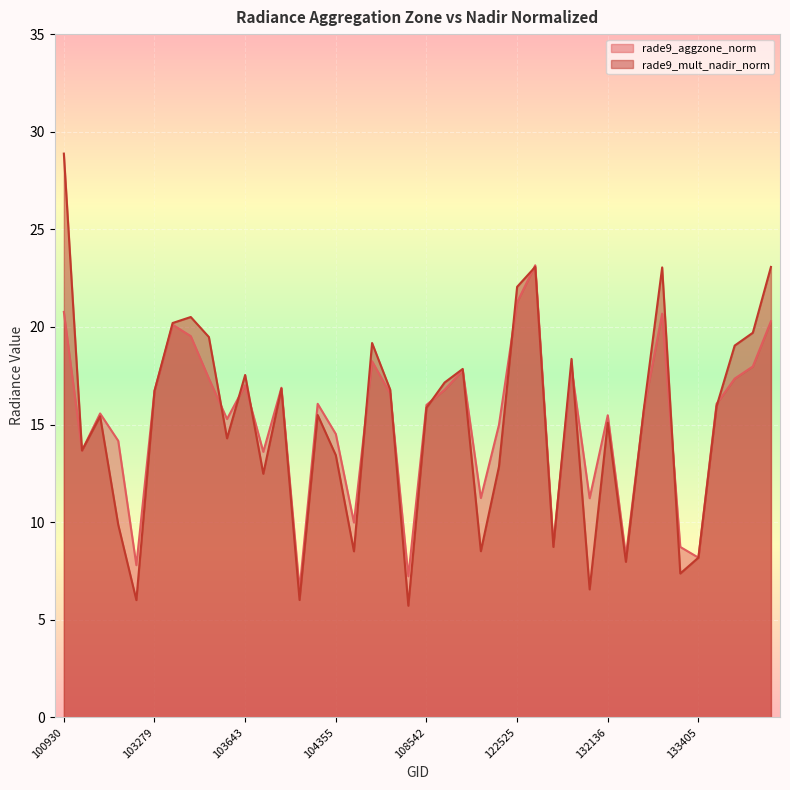

Reading left to right, transcribe all the data shown in this chart.

rade9_aggzone_norm: 100930=20.8	102671=13.7	102792=15.6	102919=14.2	103160=7.8	103279=16.7	103396=20.1	103515=19.5	103524=17.4	103634=15.3	103643=17.0	103760=13.6	103997=16.9	104112=6.6	104346=16.1	104355=14.5	104472=10.0	107659=18.2	107832=16.6	108369=7.2	108542=16.0	108715=16.8	121653=17.8	121819=11.2	121989=15.0	122525=21.3	123251=23.2	123428=8.9	123600=17.9	123775=11.2	132136=15.5	132309=8.3	132488=15.8	133040=20.7	133223=8.7	133405=8.2	133762=16.1	133775=17.4	133946=18.0	133958=20.3
rade9_mult_nadir_norm: 100930=28.9	102671=13.7	102792=15.4	102919=9.9	103160=6.0	103279=16.7	103396=20.2	103515=20.5	103524=19.5	103634=14.3	103643=17.5	103760=12.5	103997=16.8	104112=6.0	104346=15.5	104355=13.4	104472=8.5	107659=19.2	107832=16.8	108369=5.7	108542=15.9	108715=17.2	121653=17.8	121819=8.5	121989=12.9	122525=22.1	123251=23.1	123428=8.7	123600=18.4	123775=6.6	132136=15.1	132309=8.0	132488=15.9	133040=23.1	133223=7.4	133405=8.2	133762=15.9	133775=19.0	133946=19.7	133958=23.1